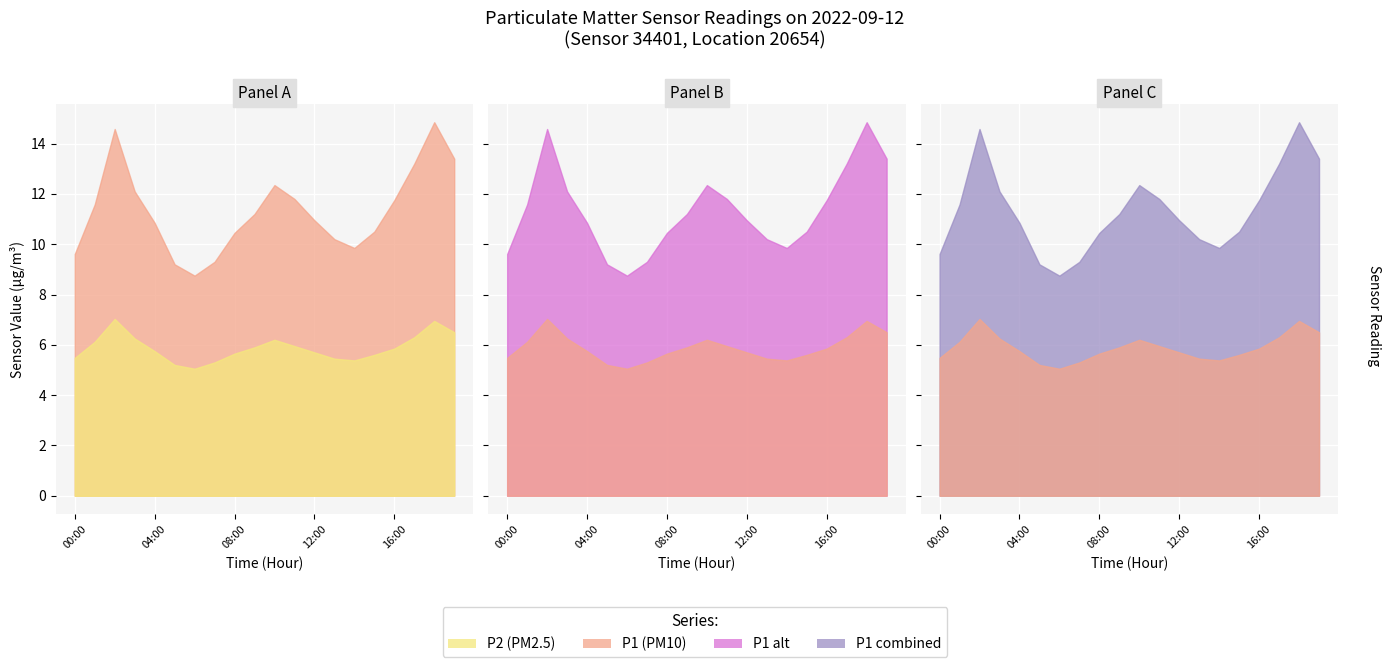

At how many categories does at least one series exceed 6?

20